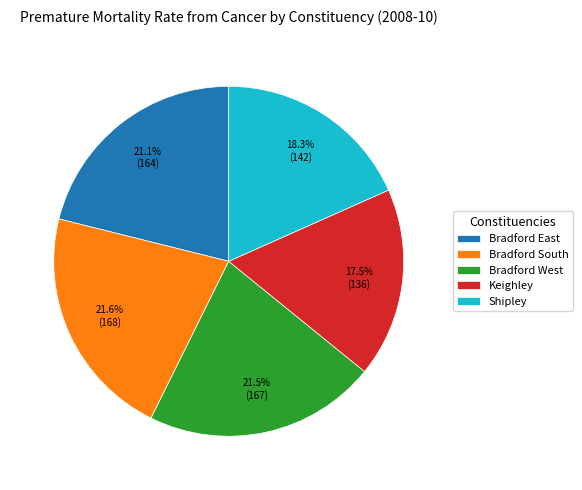

Do Shipley and Bradford East together represent more than half of the pie?

No